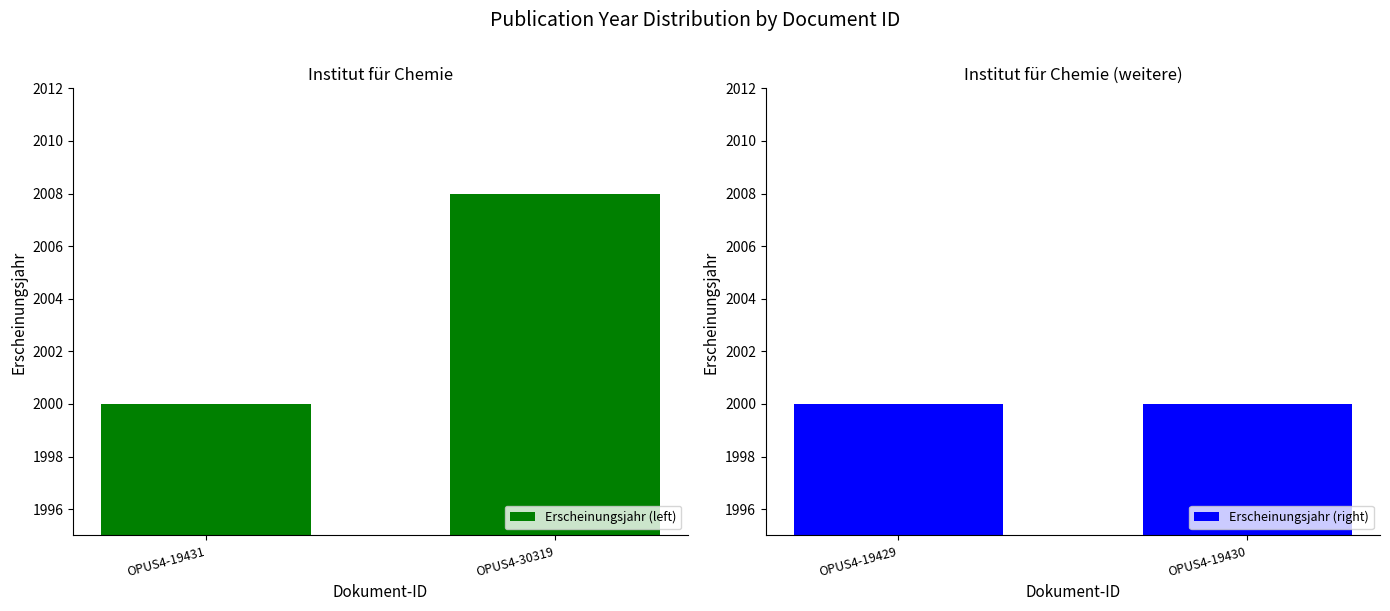

What is the value of the Erscheinungsjahr (left) bar at the 2nd from the left?

2008